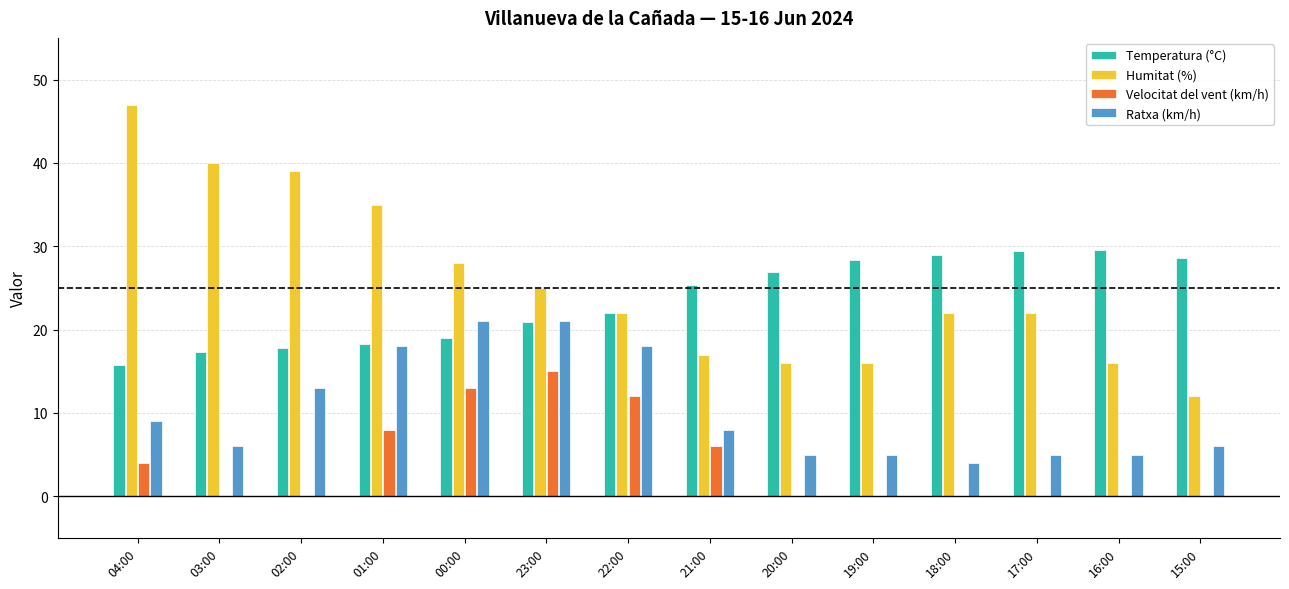

Is the value of Temperatura (°C) at 01:00 greater than the value of Humitat (%) at 22:00?

No